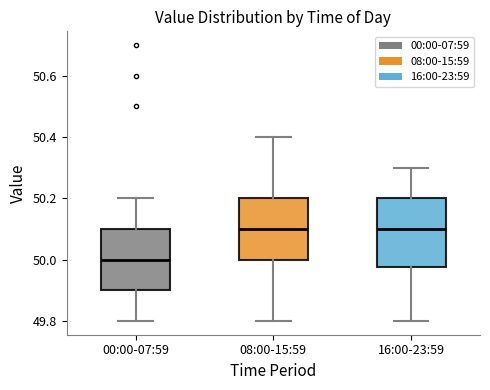

Where does the lower whisker of the box for 00:00-07:59 end on the y-axis? The values are not printed on the chart, so give them approximately, as read against the axis.

49.80